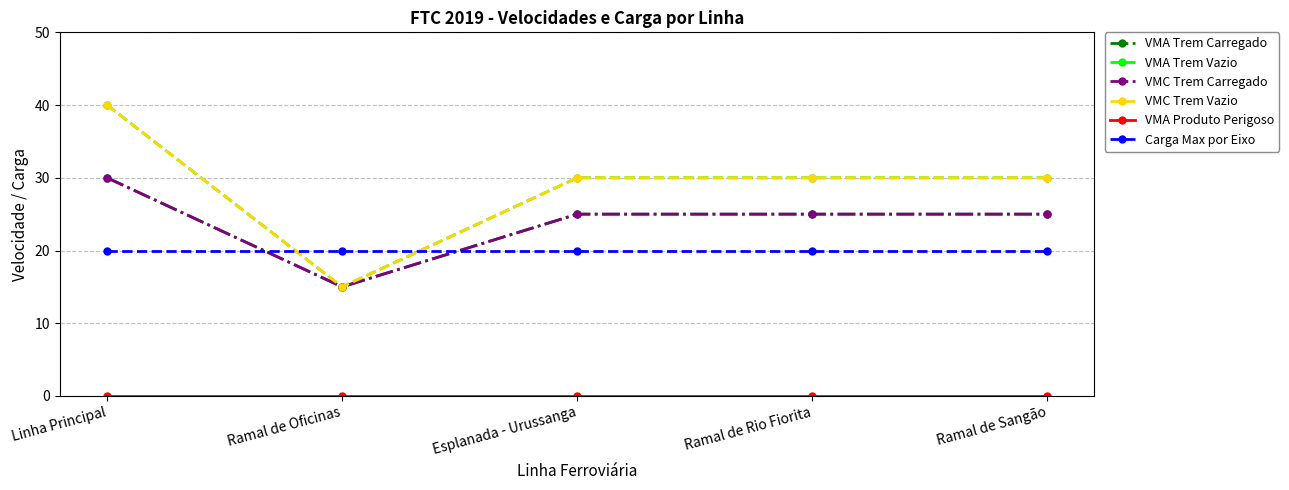

Does the chart have visible grid lines?

Yes